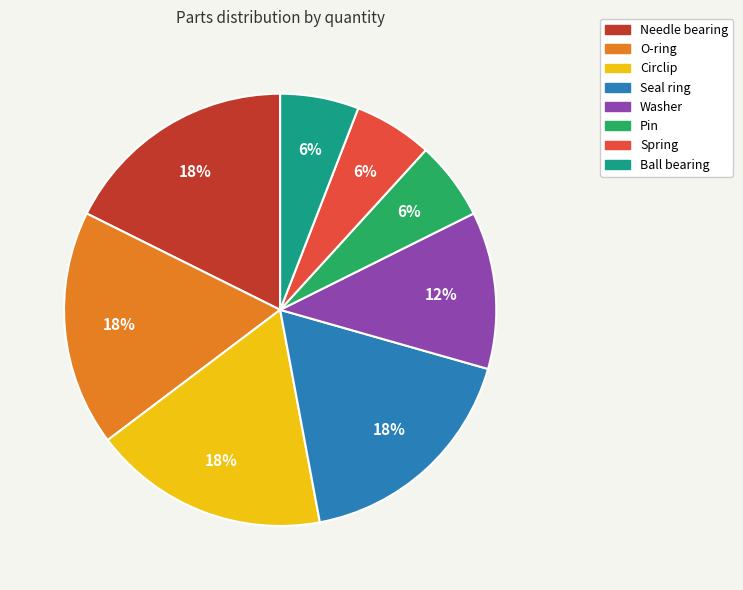

The Ball bearing slice represents 1% of the pie. True or false?

False